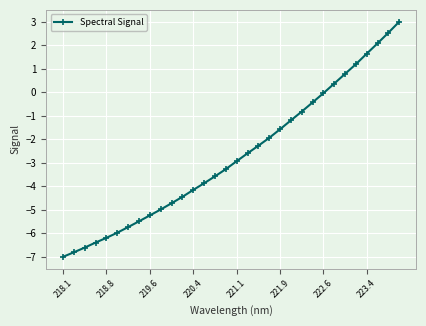

True or false: there are more than 2 points higher than both neighbors.

False